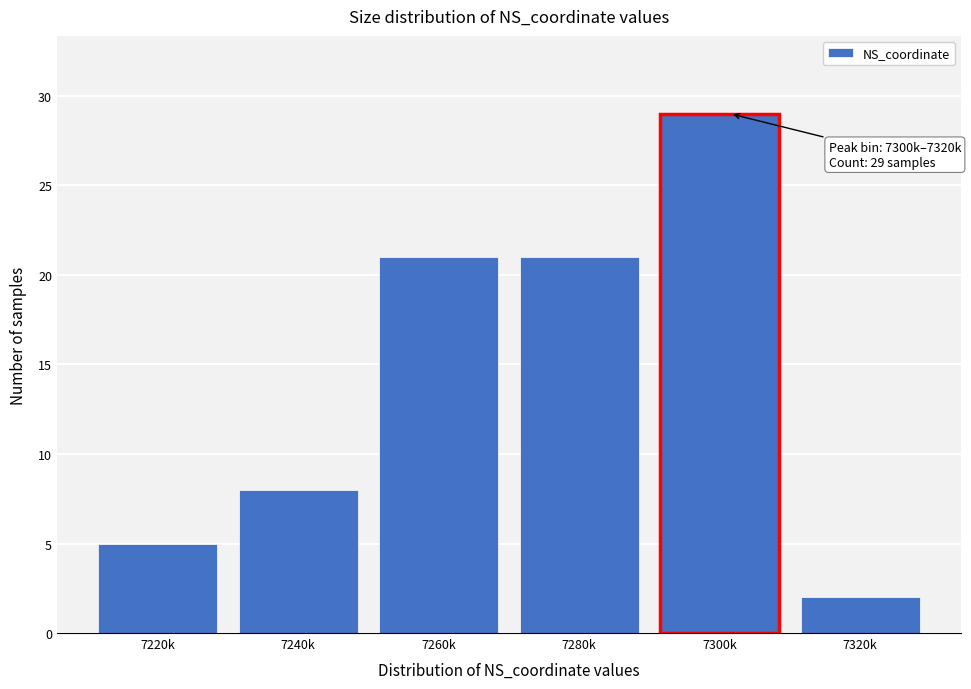

Reading left to right, extract all data points from this chart.

7220k=5	7240k=8	7260k=21	7280k=21	7300k=29	7320k=2